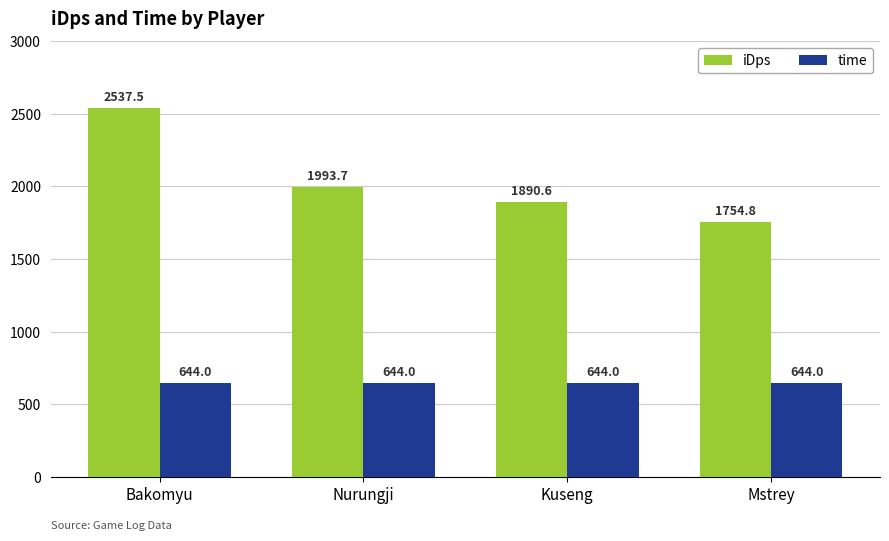

What is the total value across all series at Nurungji?

2637.7